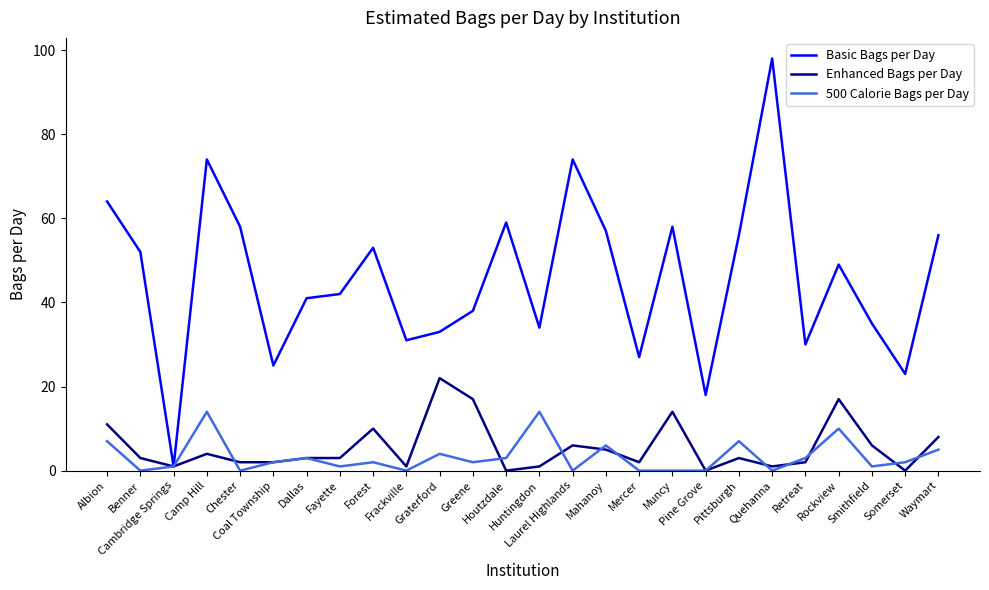

At which label does Basic Bags per Day reach its peak?

Quehanna